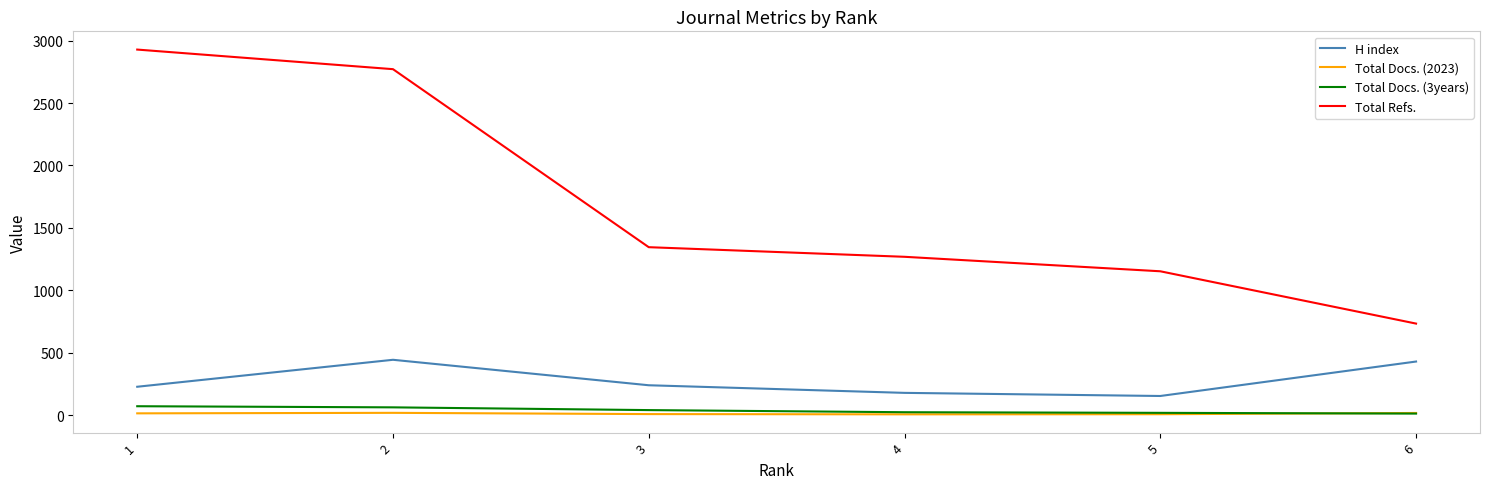

What are all the series names shown in the legend?

H index, Total Docs. (2023), Total Docs. (3years), Total Refs.